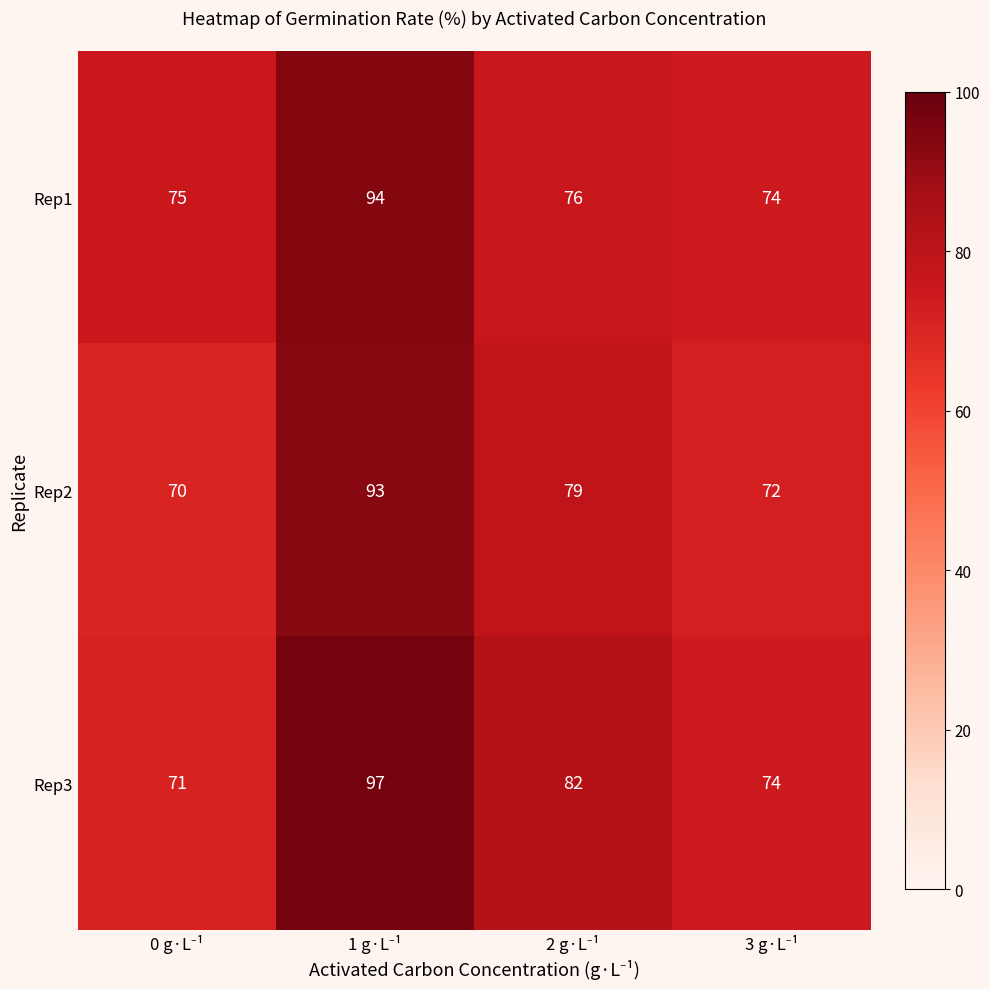

What is the average value of the Rep3 series?

81